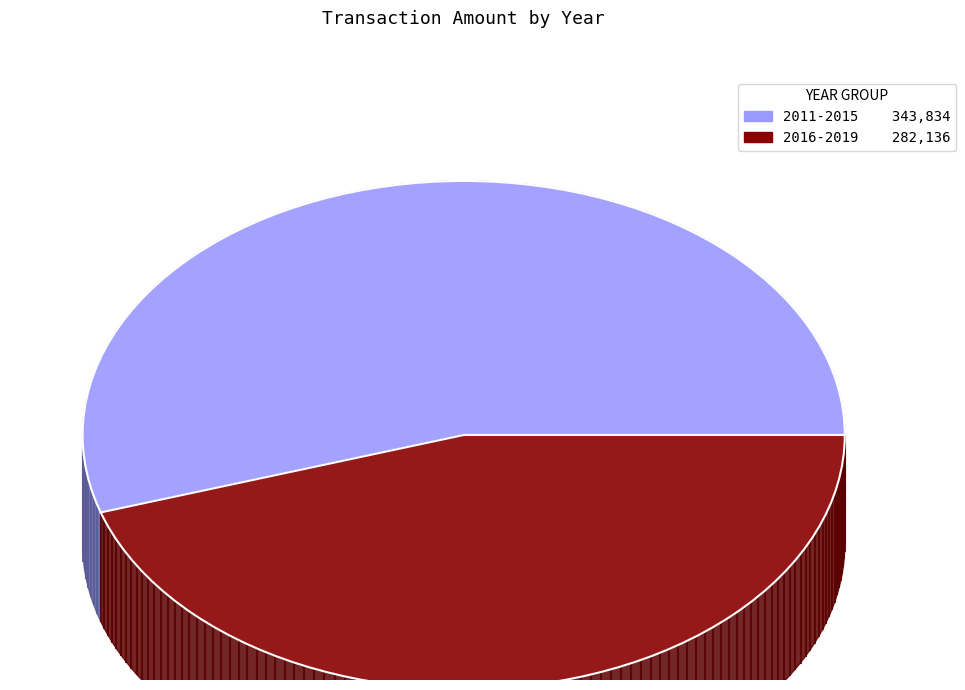

Between 2019 and 2016, which is larger?

2019